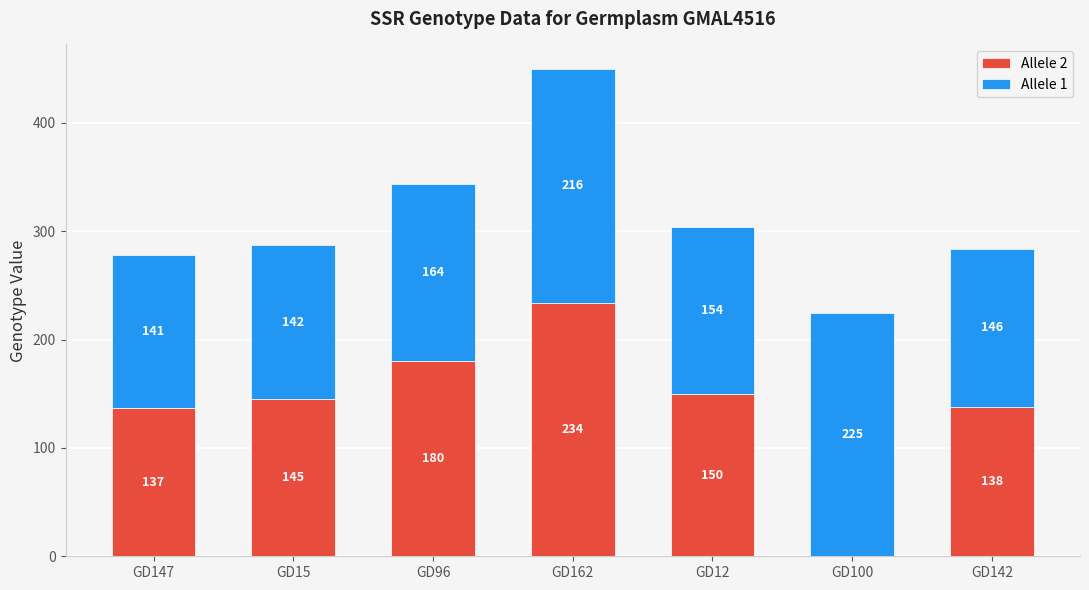

What is the total value across all series at GD96?

344